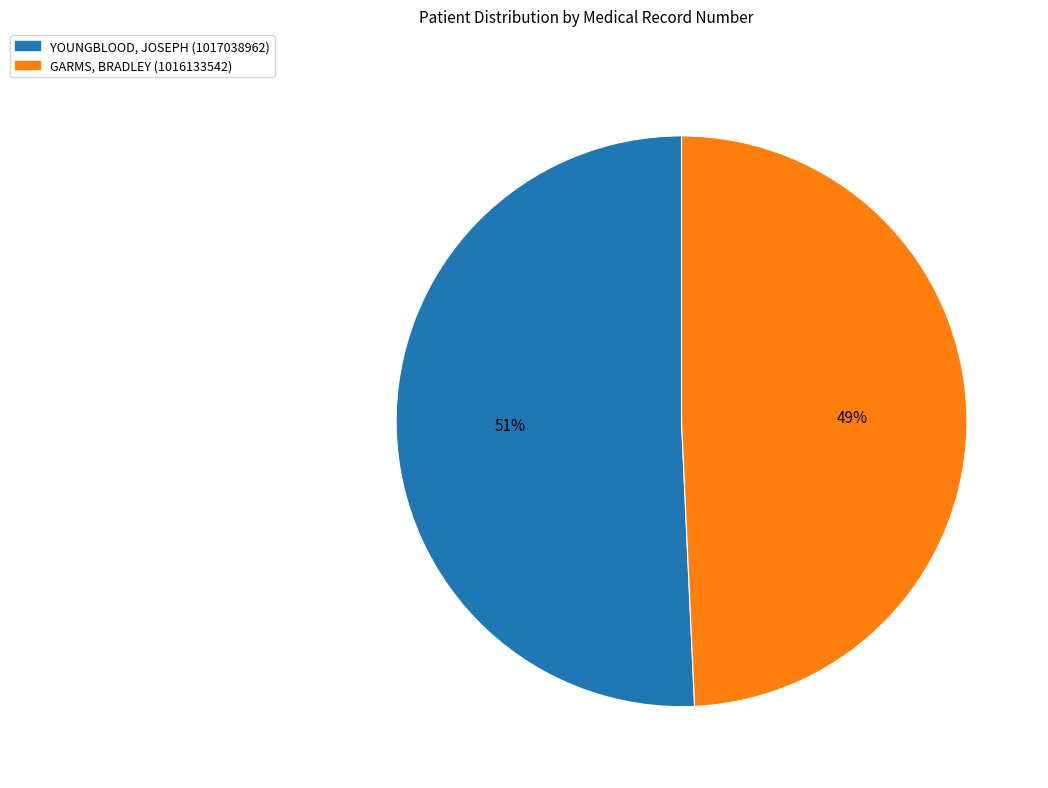

Is it true that GARMS, BRADLEY (1016133542) is 49% of the pie?

True